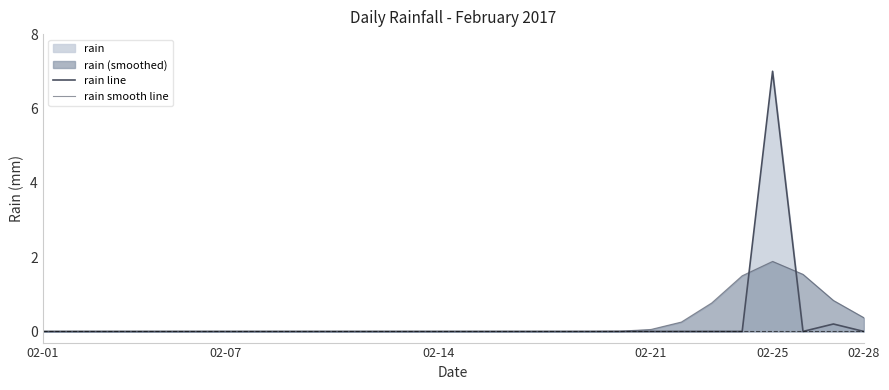

How many lines are shown in the chart?

2